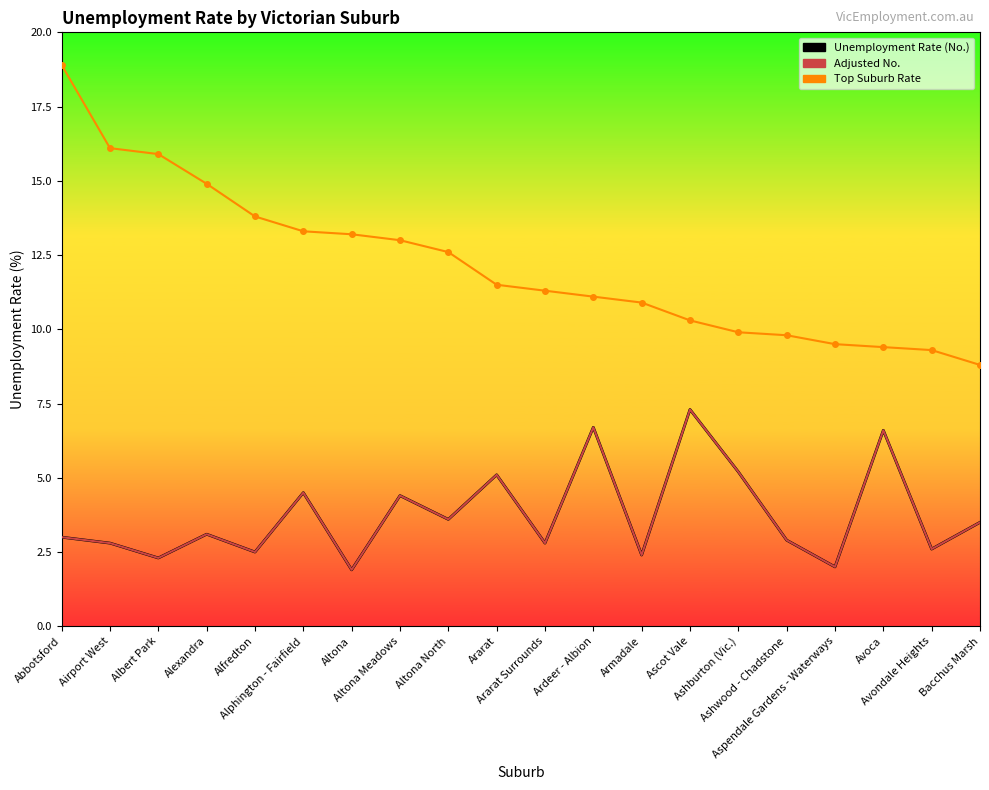

The value of Unemployment Rate (No.) at Airport West is 3.7. True or false?

False